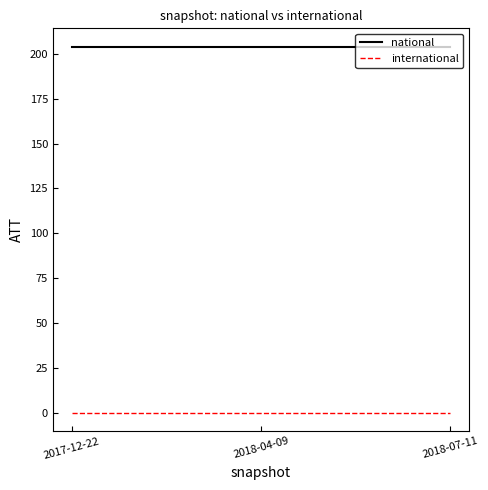

Reading left to right, what are all the values shown in this chart?

national: 2017-12-22=204	2018-04-09=204	2018-07-11=204
international: 2017-12-22=0	2018-04-09=0	2018-07-11=0